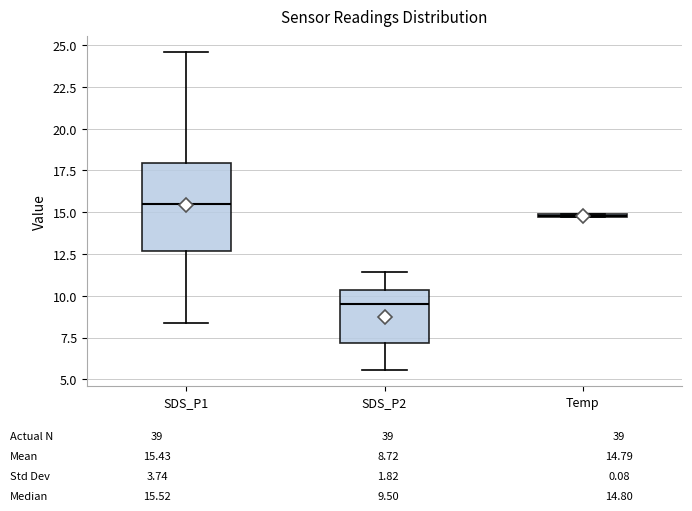

Where is the upper edge of the box for Temp on the y-axis? The values are not printed on the chart, so give them approximately, as read against the axis.

15.0